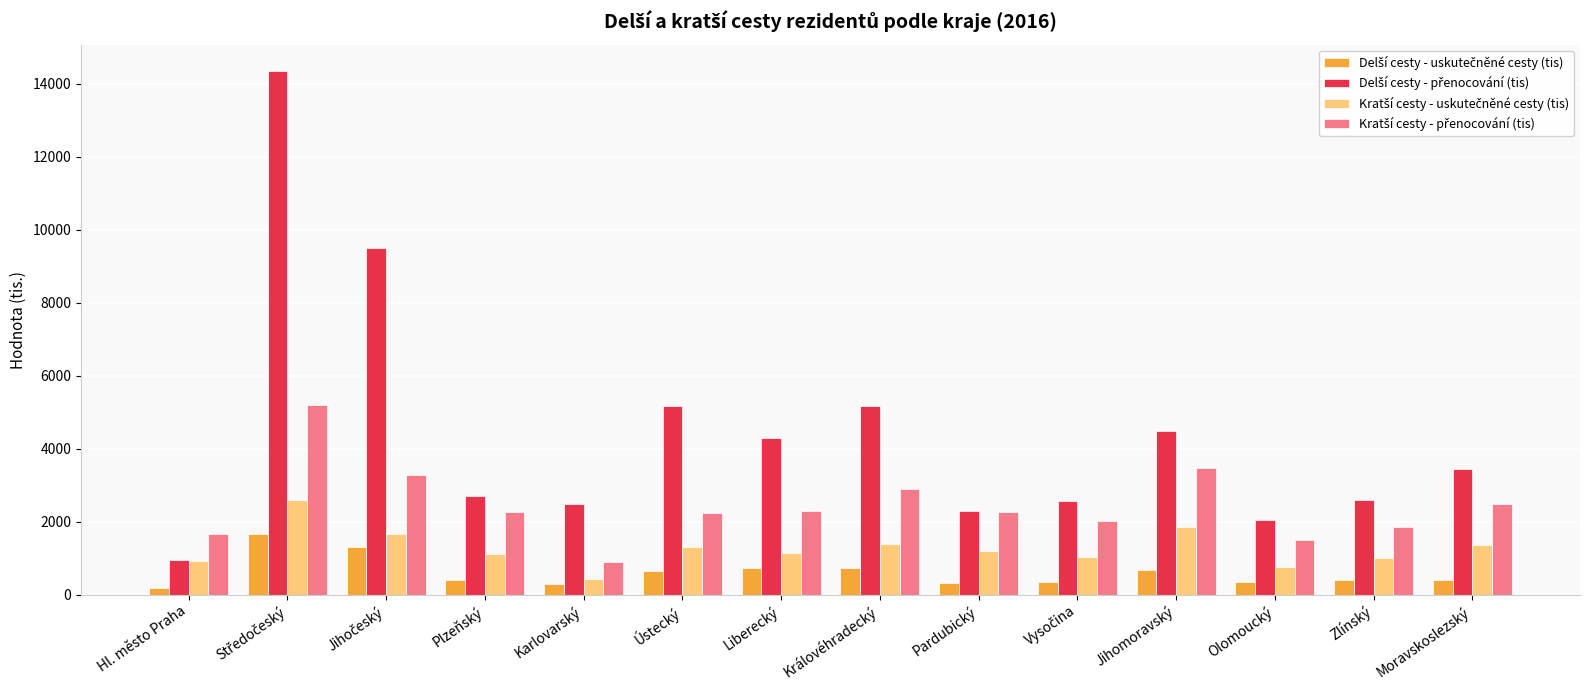

What is the difference between the highest and lowest values at Liberecký?

3571.3